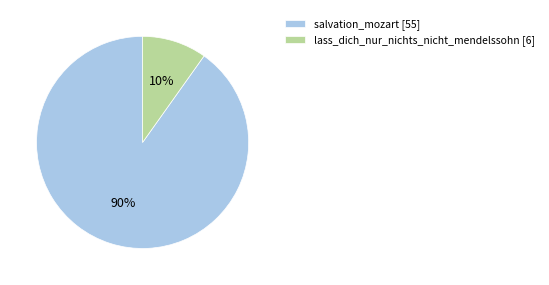

How many segments does this pie chart have?

2